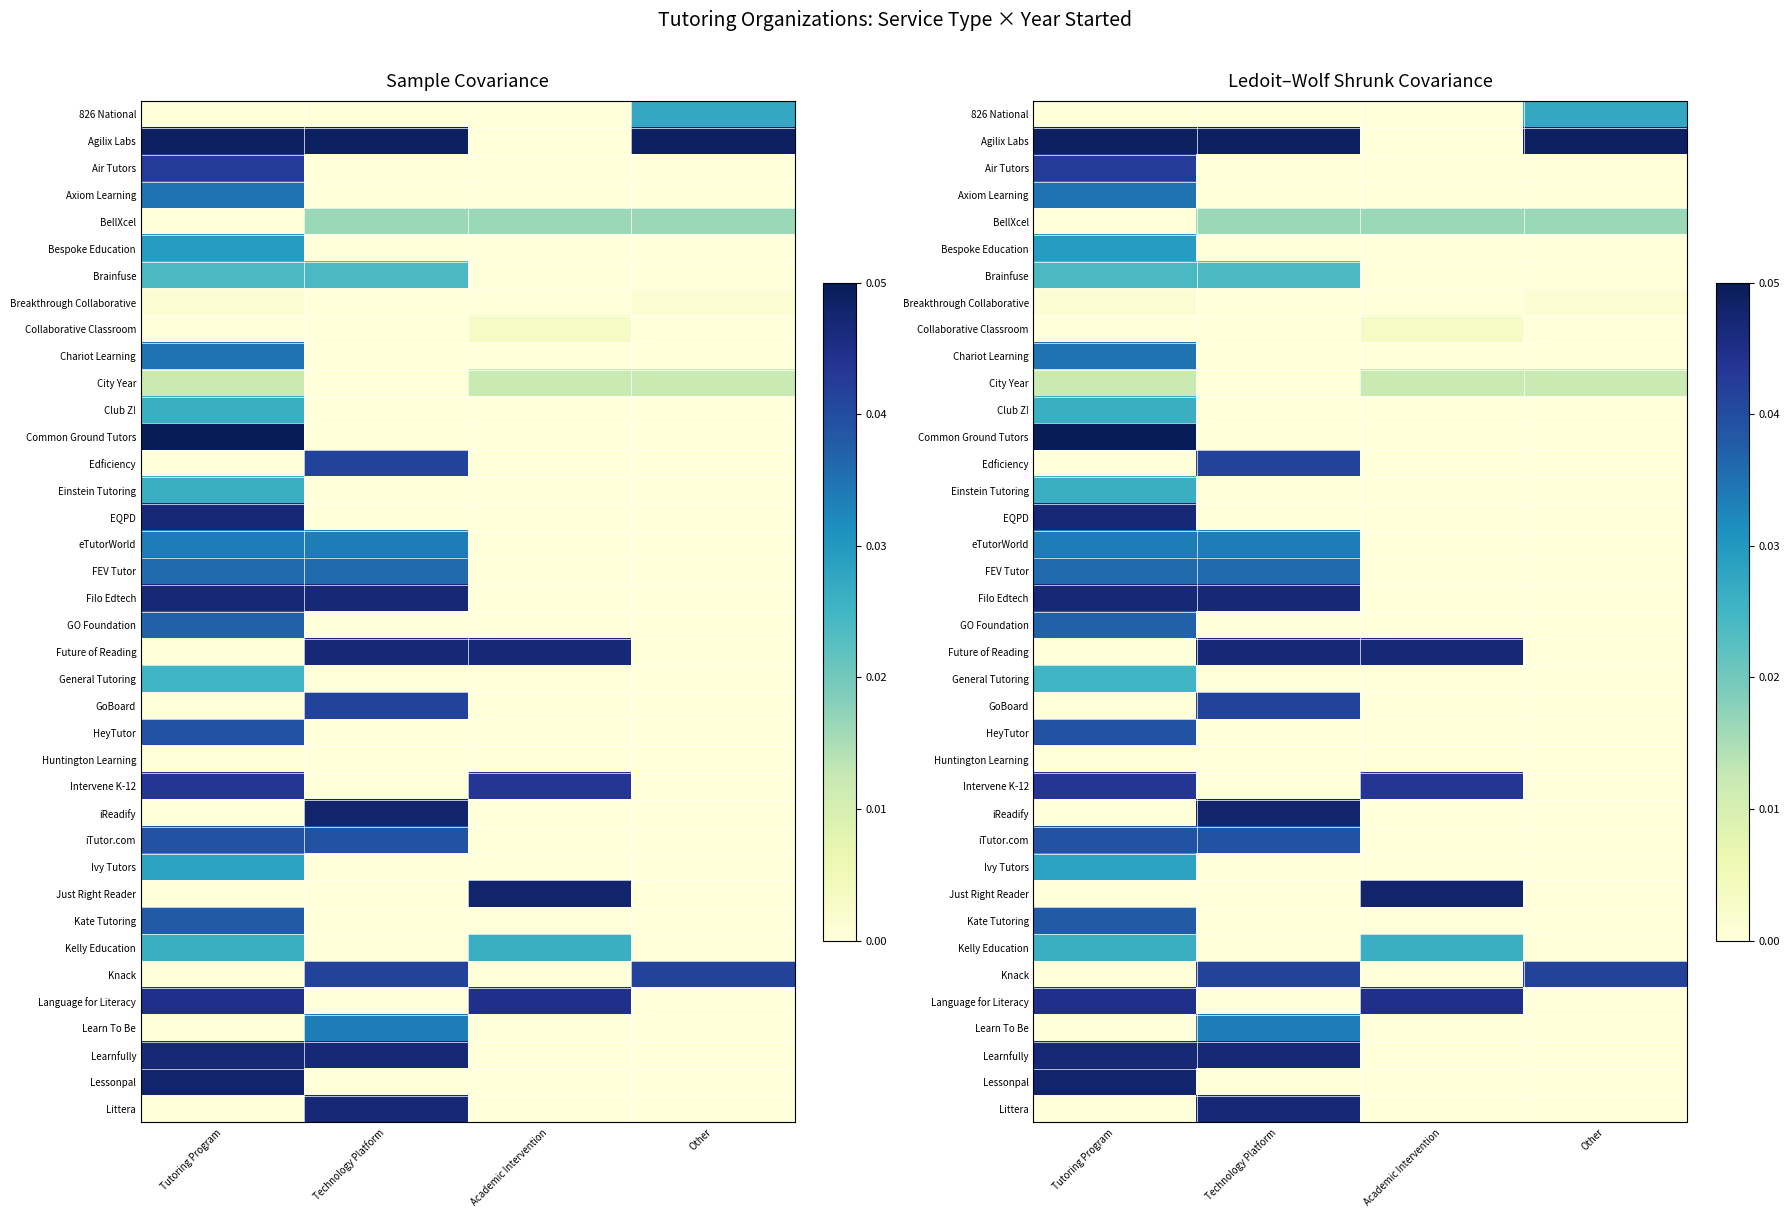

At how many categories does at least one series exceed 0?

4